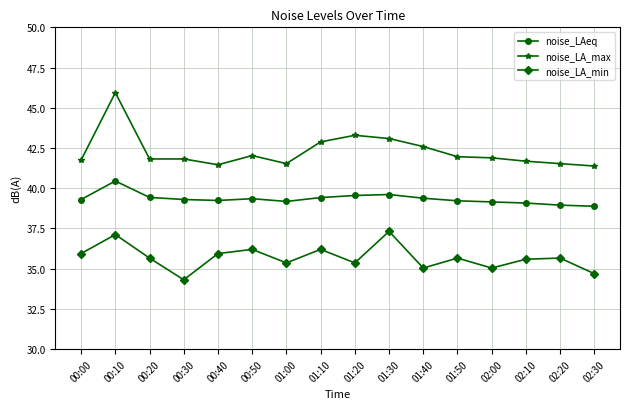

What is the difference between the maximum and minimum values in the noise_LA_max series?

4.6